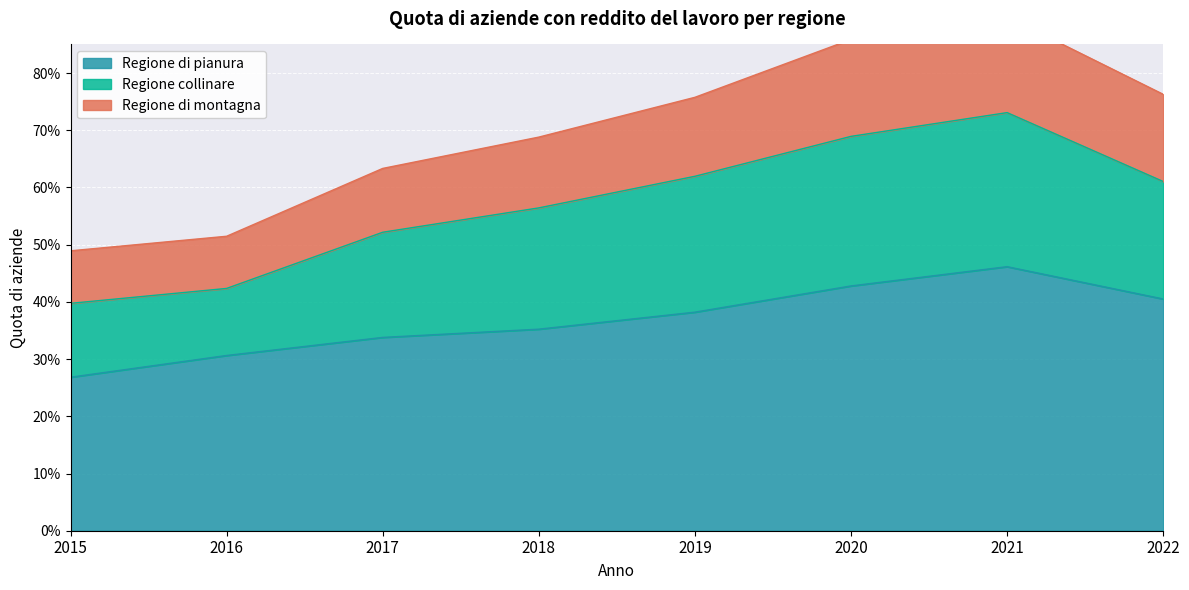

At which category does Regione di montagna reach its first local peak?

2021